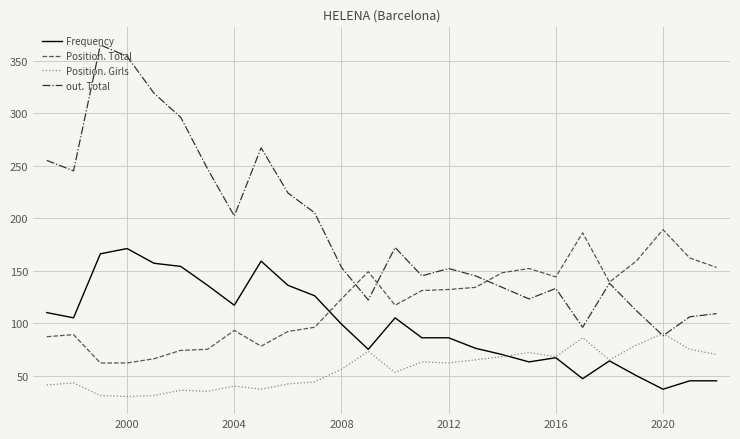

How many lines are shown in the chart?

4